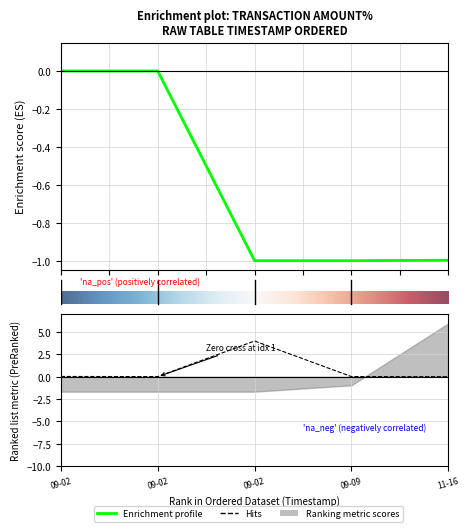

At which label does Amount reach its peak?

2020-09-02 11:22:53